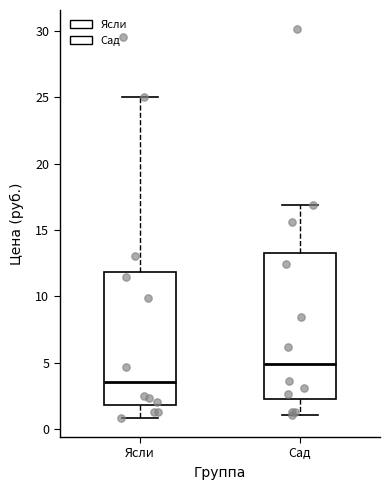

Which box's median line is the highest?

Сад